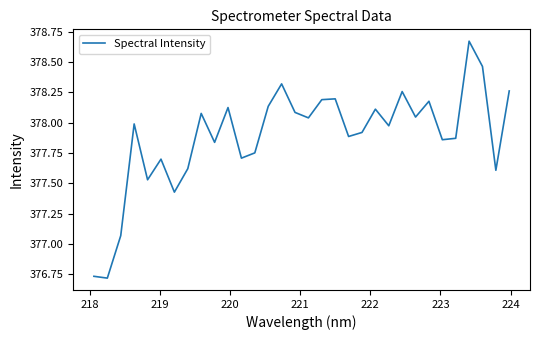

What is the difference between the maximum and minimum values?

2.0